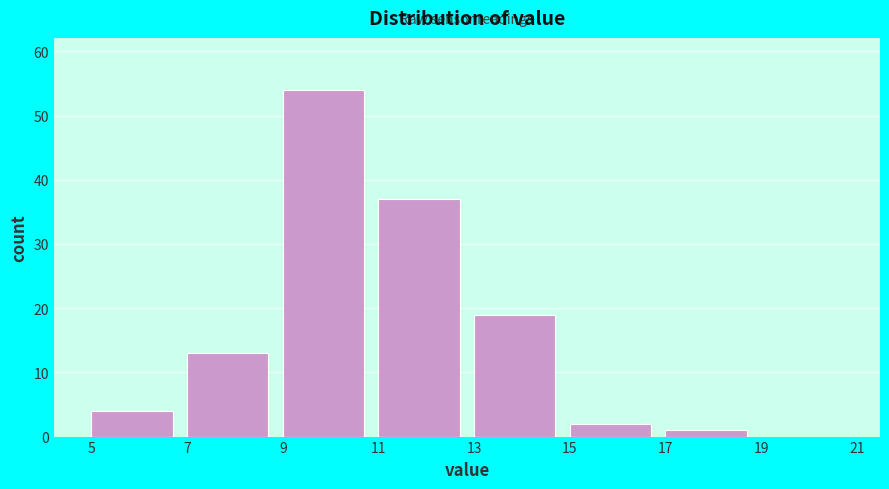

Reading left to right, list every bar in this chart as the range it spans on the x-axis followed by its height. The values are not printed on the chart, so give them approximately, as read against the axis.

5 to 7: 4
7 to 9: 13
9 to 11: 54
11 to 13: 37
13 to 15: 19
15 to 17: 2
17 to 19: 1
19 to 21: 0